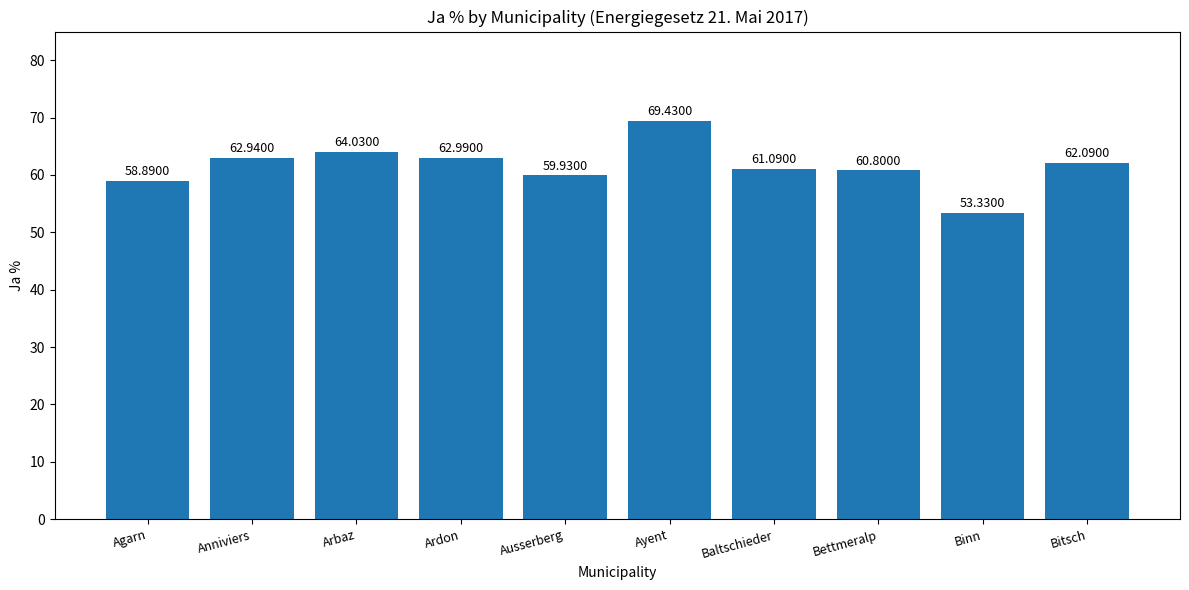

What is the minimum value shown in the chart?

53.3